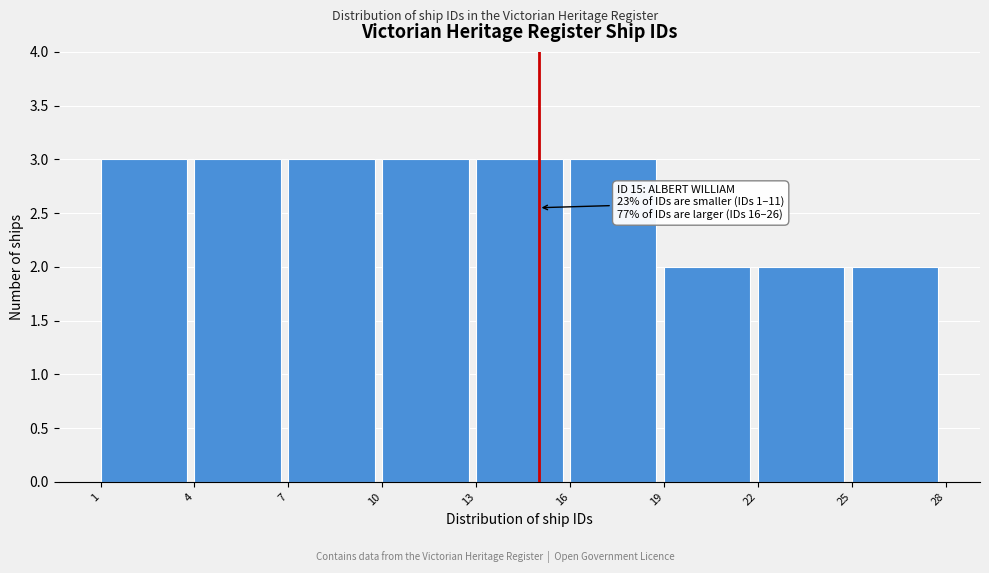

Reading right to left, list all the values displayed in this chart.

25=2	22=2	19=2	16=3	13=3	10=3	7=3	4=3	1=3